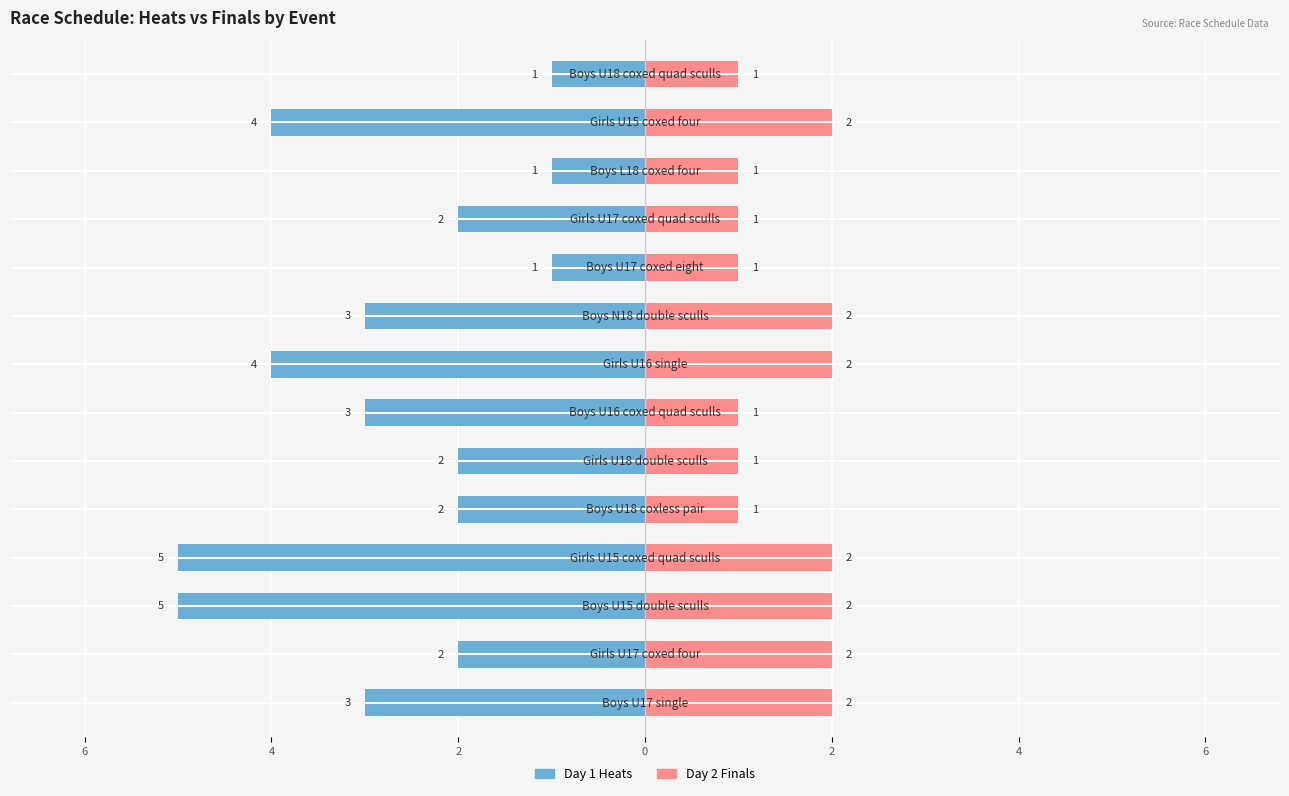

Between 11 and 13, which is larger?

11